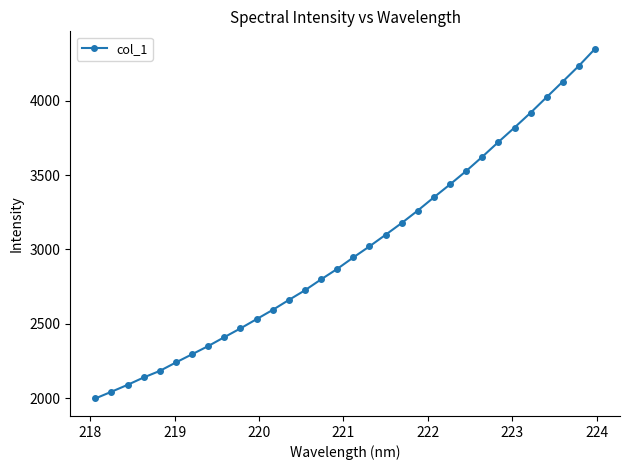

What is the difference between the maximum and minimum values?

2353.9